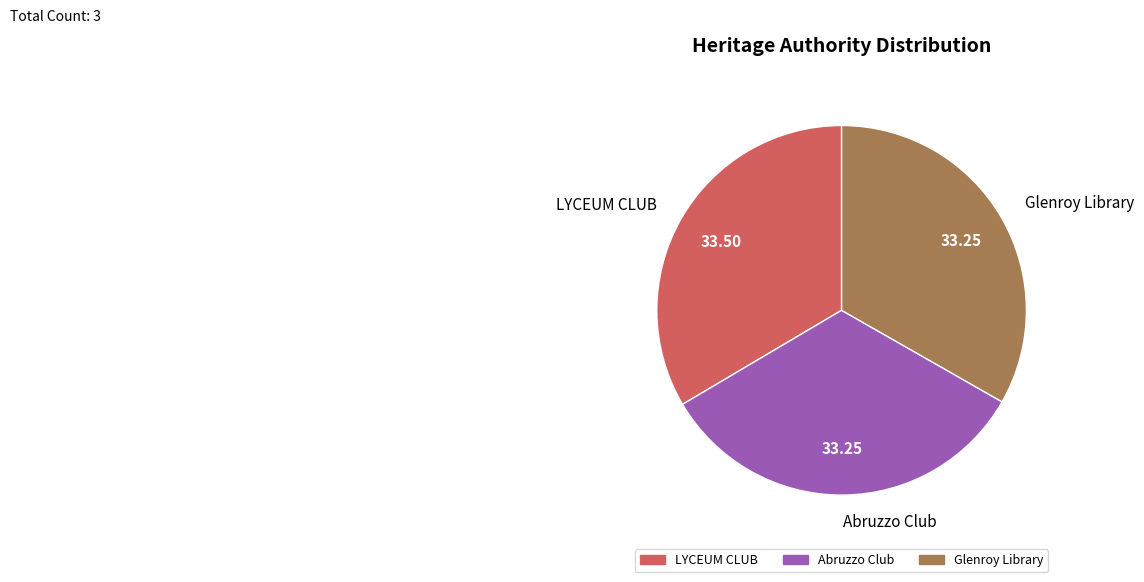

Is the sum of LYCEUM CLUB and Abruzzo Club greater than half?

Yes